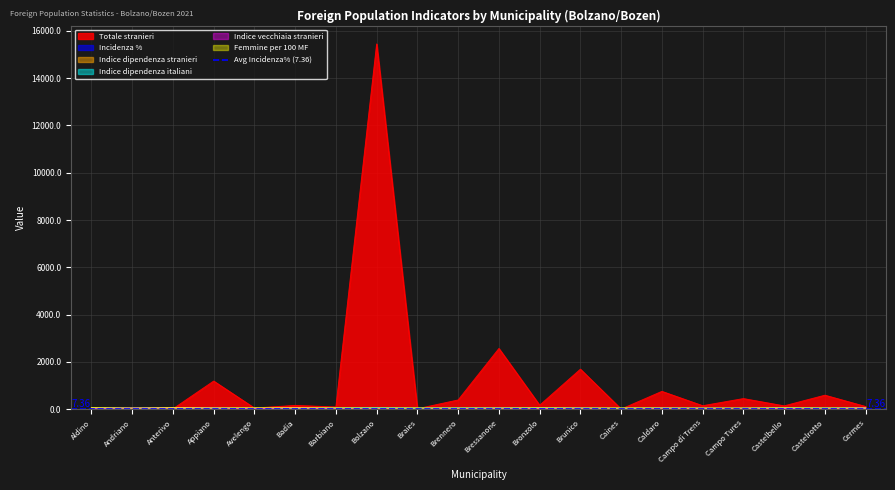

How many lines are shown in the chart?

6